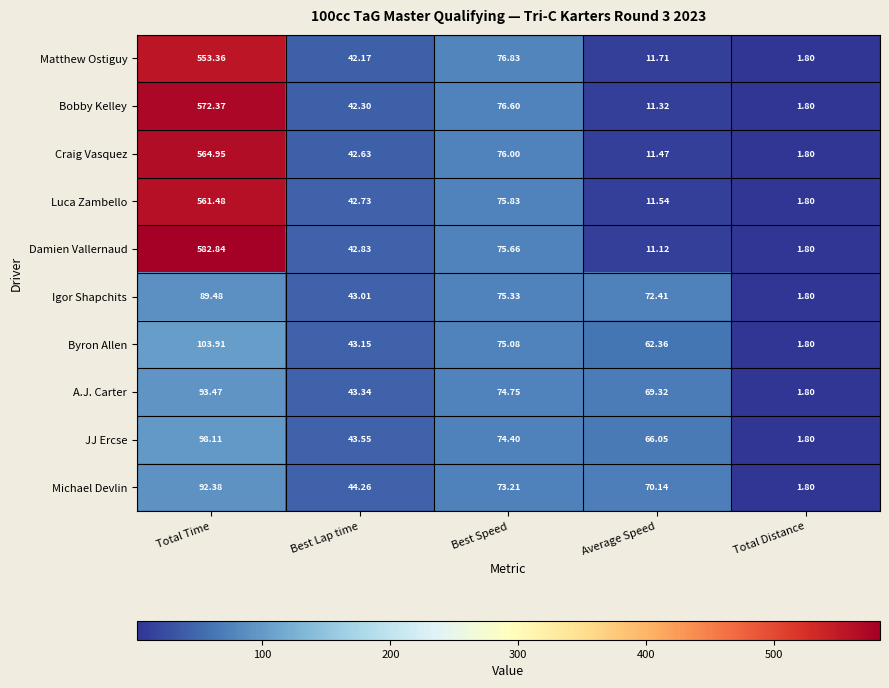

Where is Bobby Kelley nearest to the value 287?

Best Speed